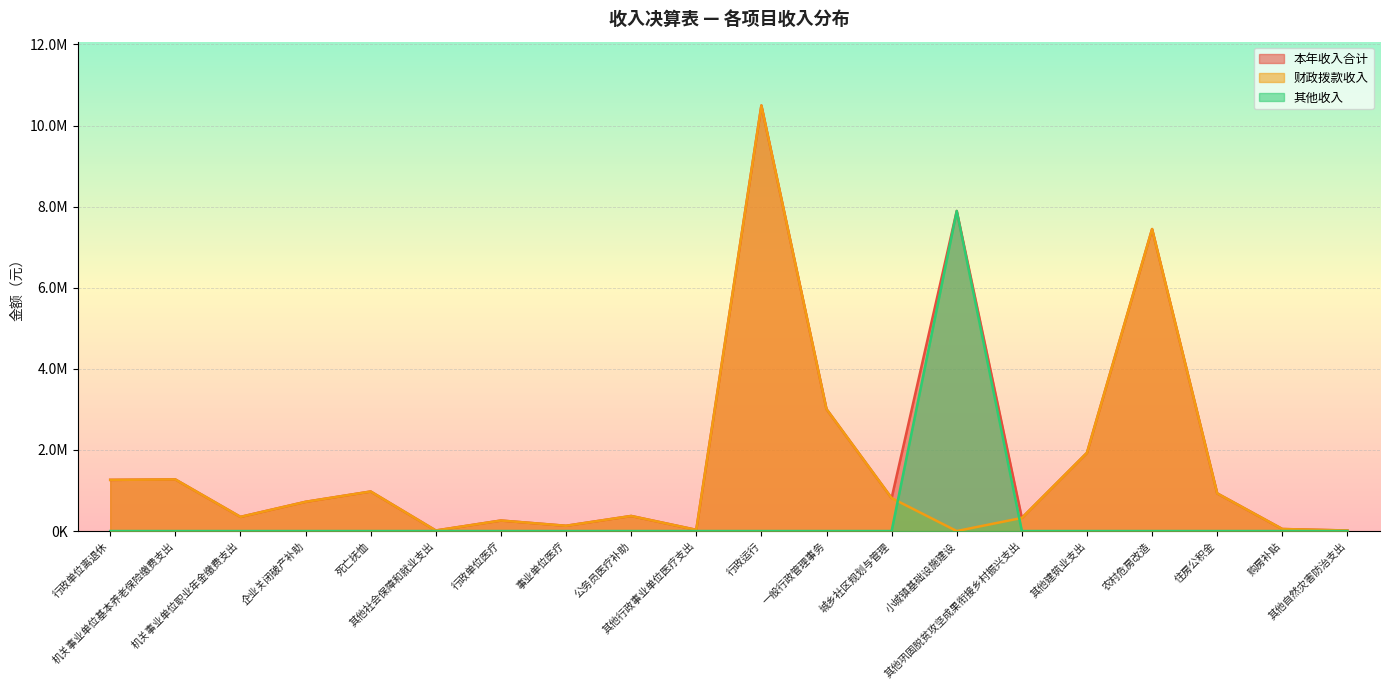

In 财政拨款收入, how many points are higher than both neighbors (excluding endpoints)?

6